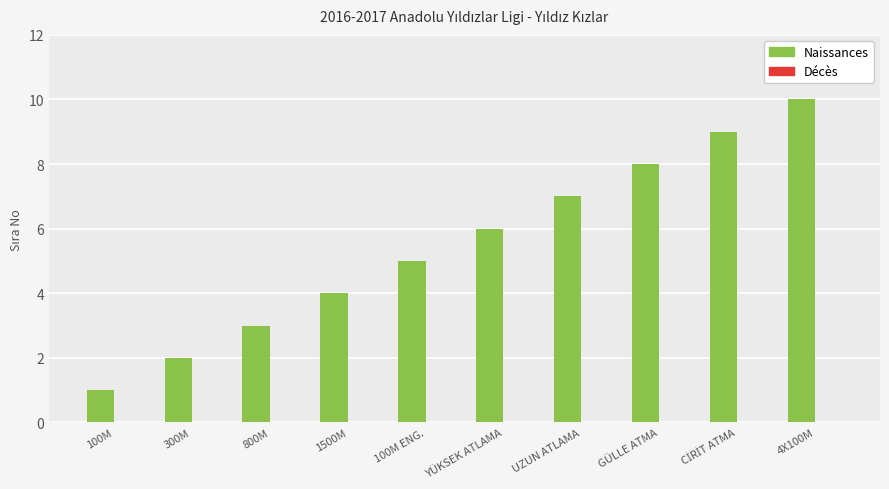

The chart shows a value of 3 at 800M. True or false?

True